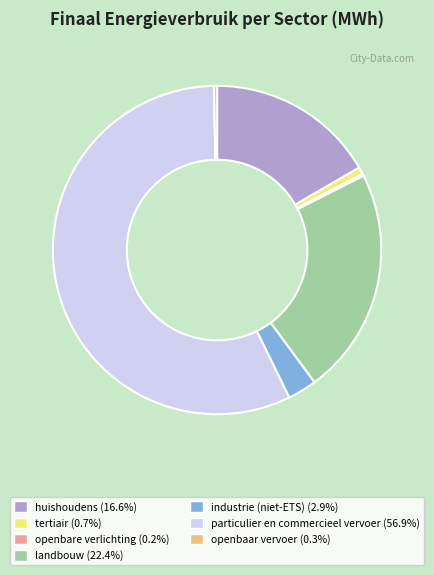

Between industrie (niet-ETS) and tertiair, which is larger?

industrie (niet-ETS)